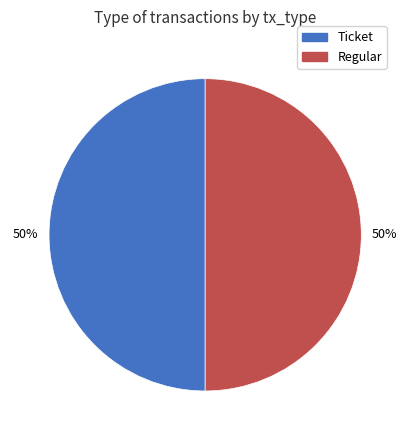

Combined, do Regular and Ticket account for over 50%?

Yes